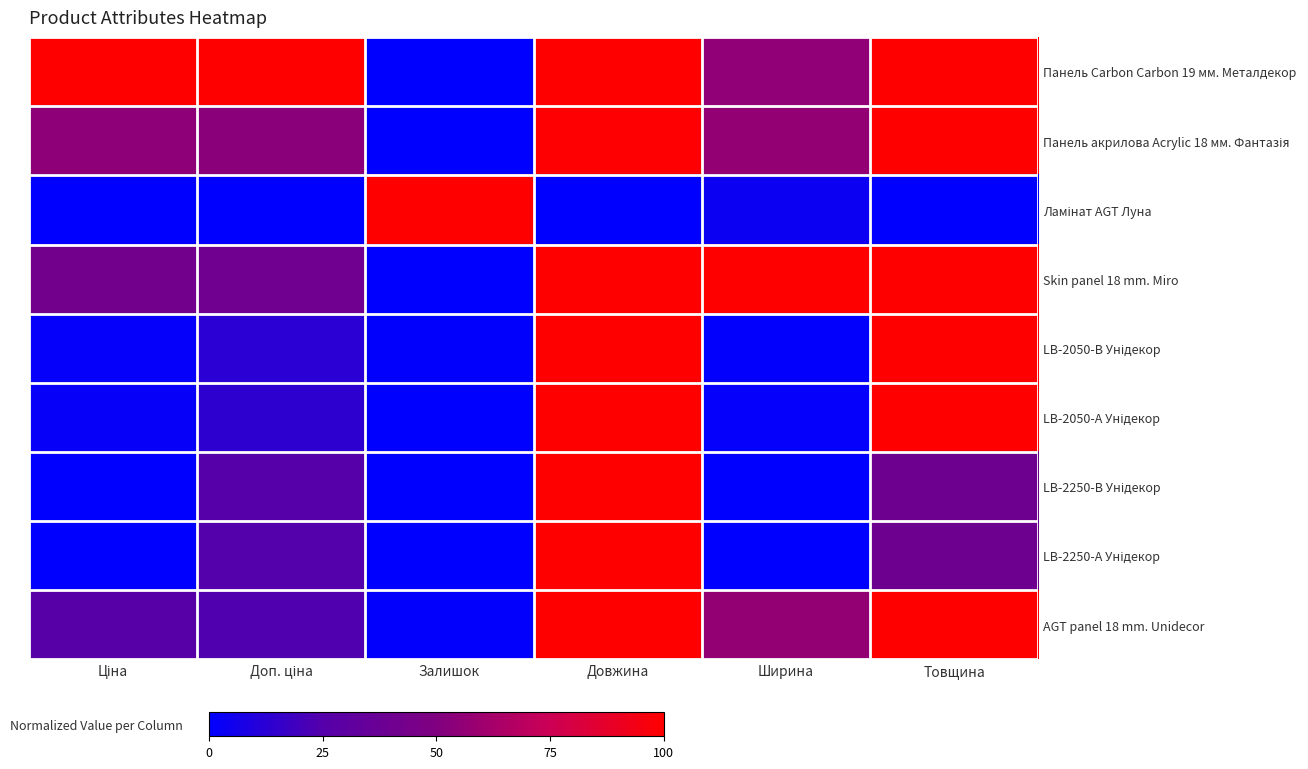

What is the total value across all series at Товщина?

6.8